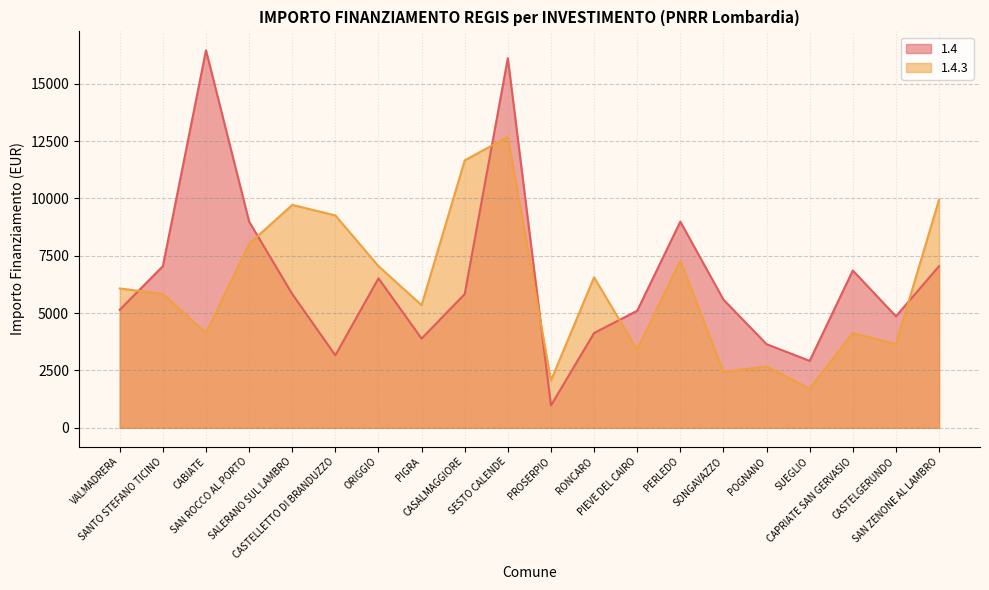

Between VALMADRERA and SANTO STEFANO TICINO, which series saw the biggest shift?

1.4